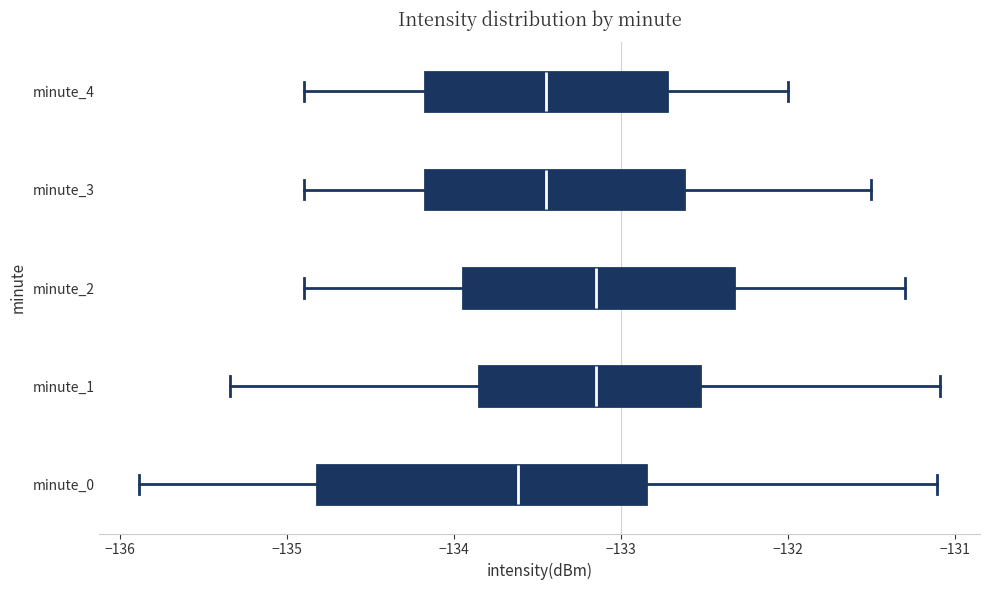

Reading bottom to top, read every box against the x-axis: the position of its median line, the range the box covers, and the ends of its whiskers. The values are not printed on the chart, so give them approximately, as read against the axis.

minute_0: median -133.6, box -134.8 to -132.8, whiskers -135.9 to -131.1
minute_1: median -133.1, box -133.8 to -132.5, whiskers -135.3 to -131.1
minute_2: median -133.1, box -133.9 to -132.3, whiskers -134.9 to -131.3
minute_3: median -133.4, box -134.2 to -132.6, whiskers -134.9 to -131.5
minute_4: median -133.4, box -134.2 to -132.7, whiskers -134.9 to -132.0